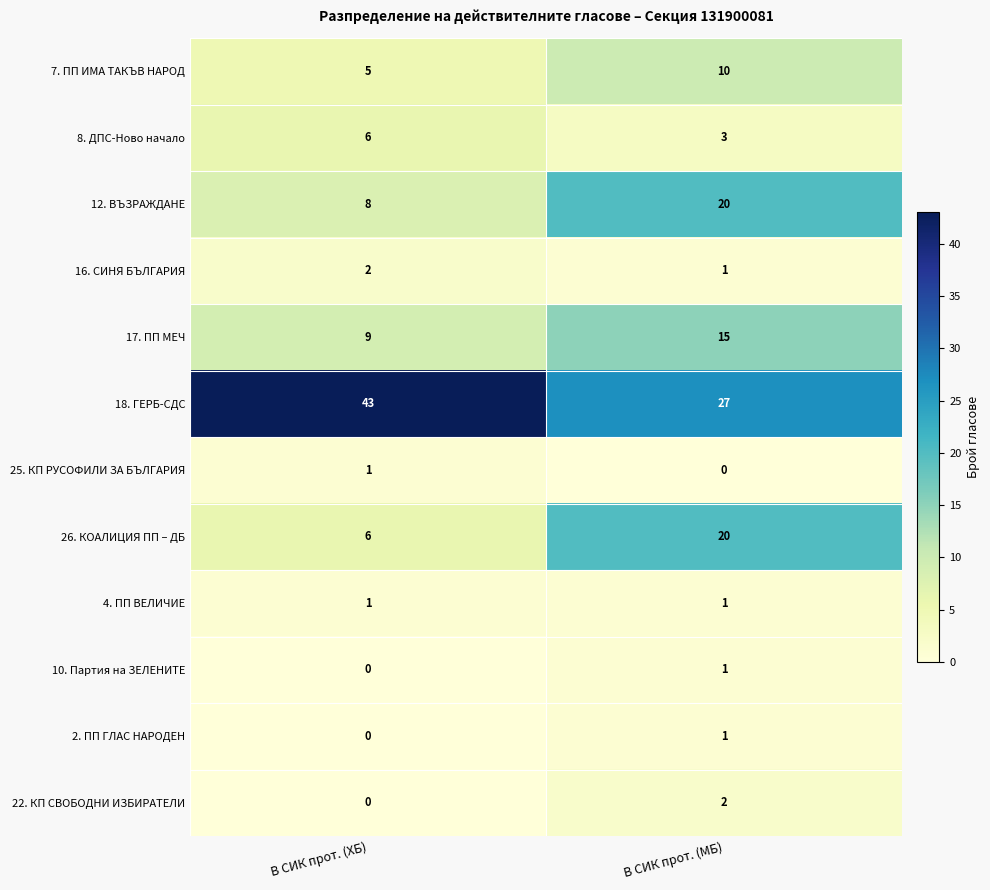

At how many categories does at least one series exceed 41?

1